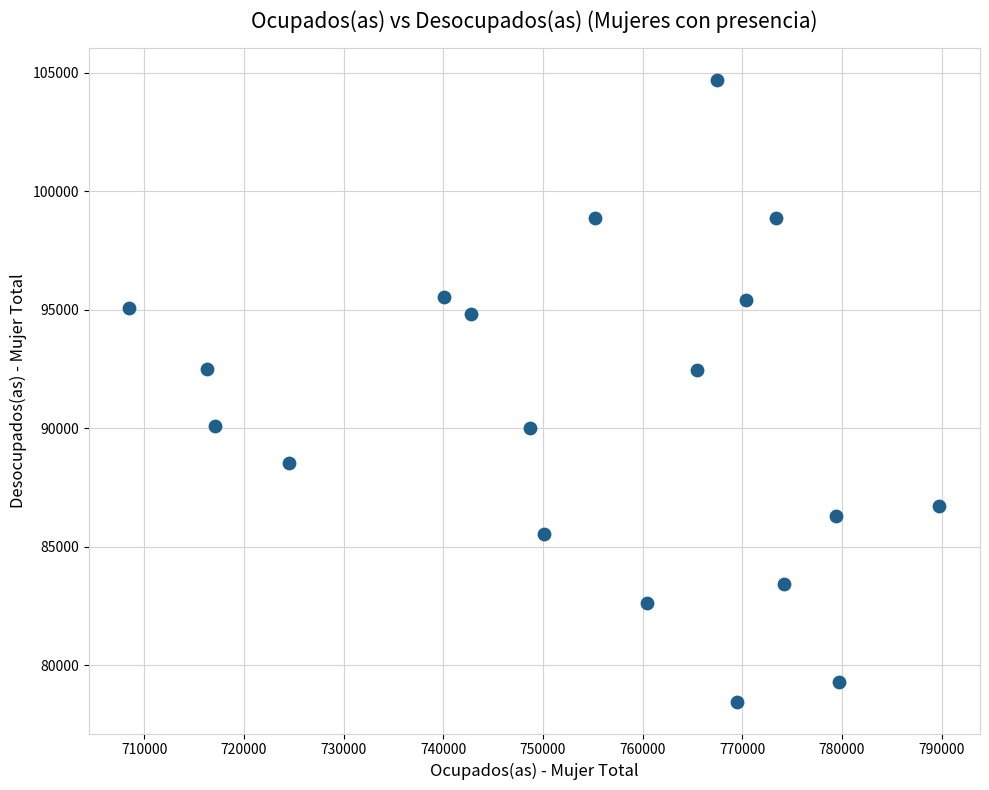

What is the range of Y values (max minus min)?

26276.4